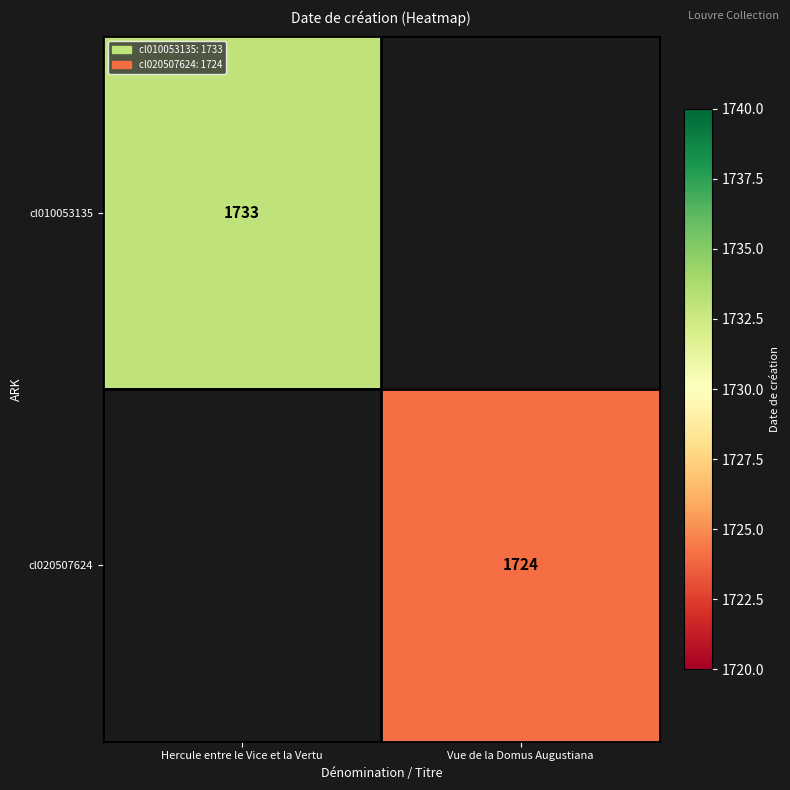

True or false: cl020507624 has a value of 2583 at Vue de la Domus Augustiana.

False